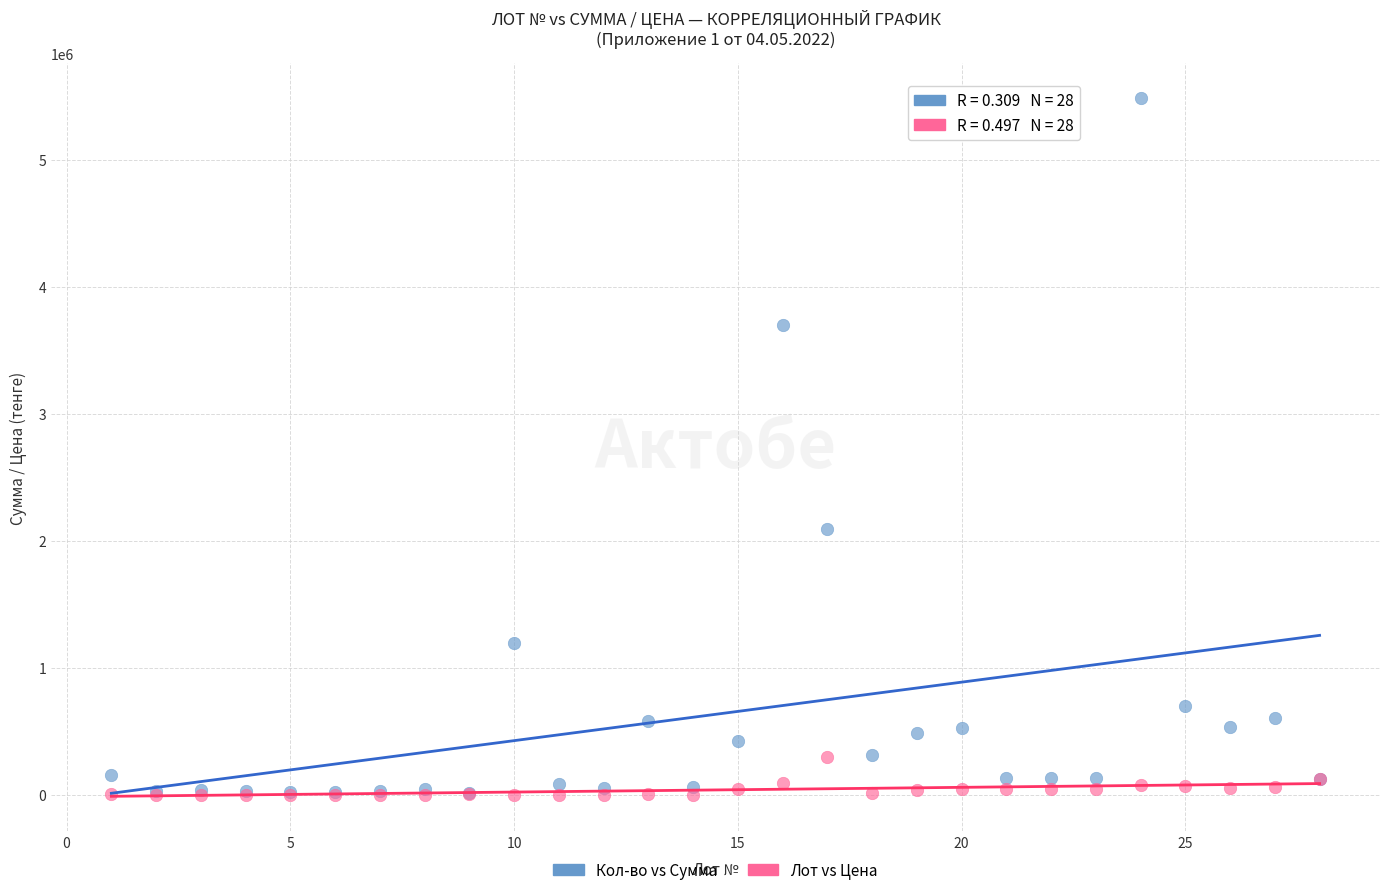

What are all the series names shown in the legend?

Кол-во vs Сумма, Лот vs Цена